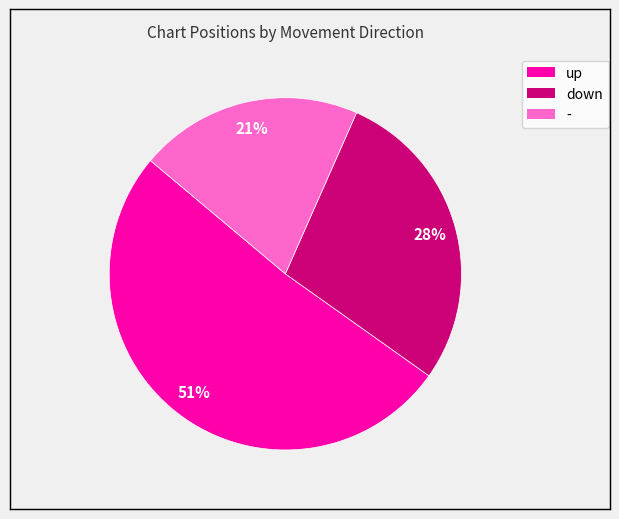

Count the number of slices in the pie.

3